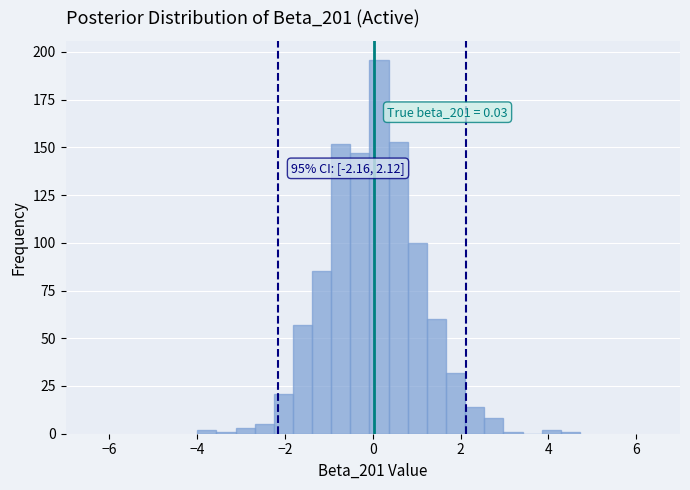

Read against the x-axis, roughly where is the centre of the tallest bar?

0.2